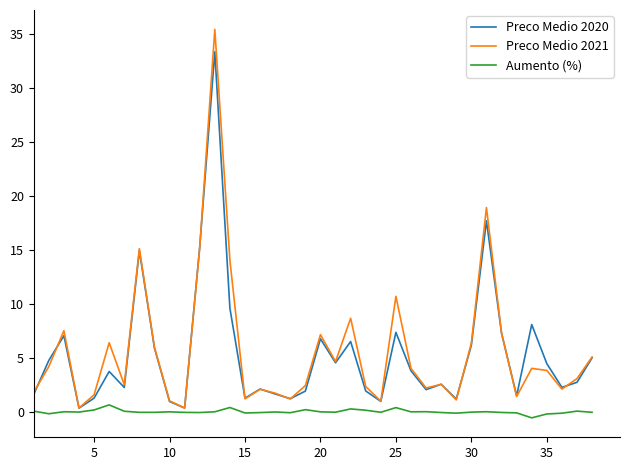

Which series has the largest range (max minus min)?

Preco Medio 2021